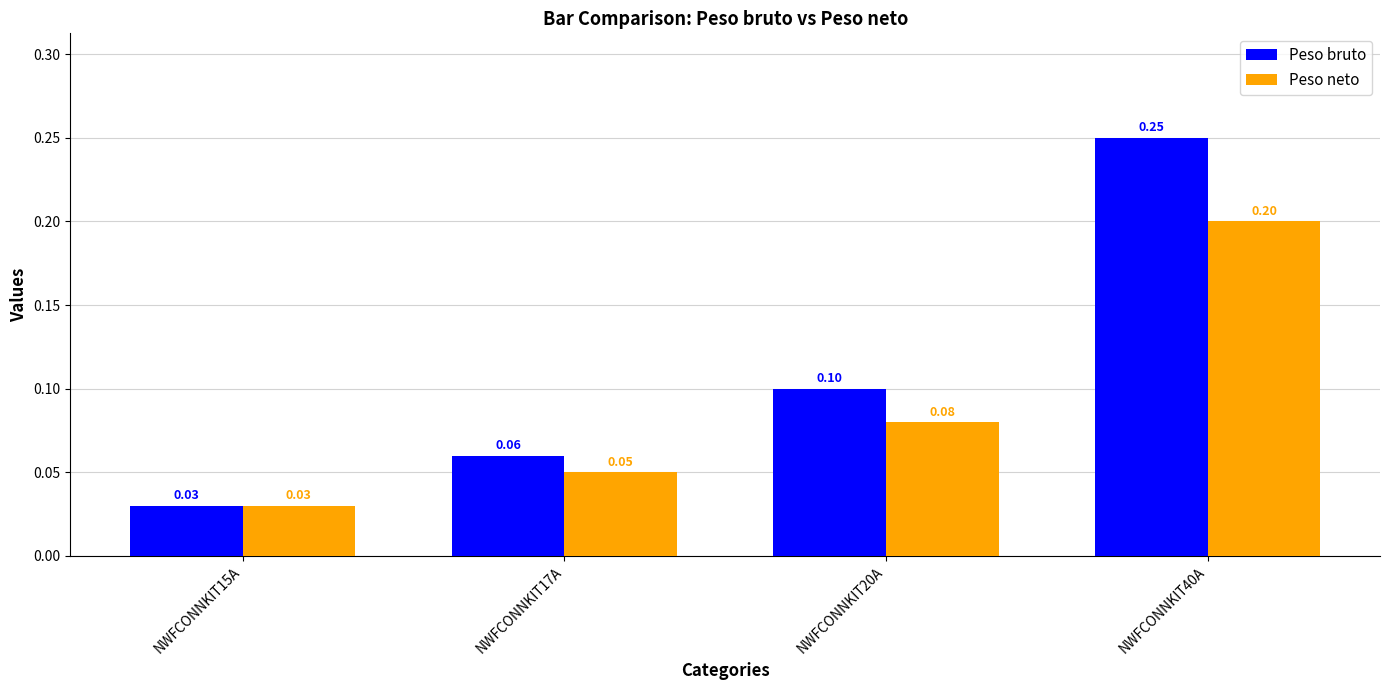

Which series has the widest spread of values?

Peso bruto